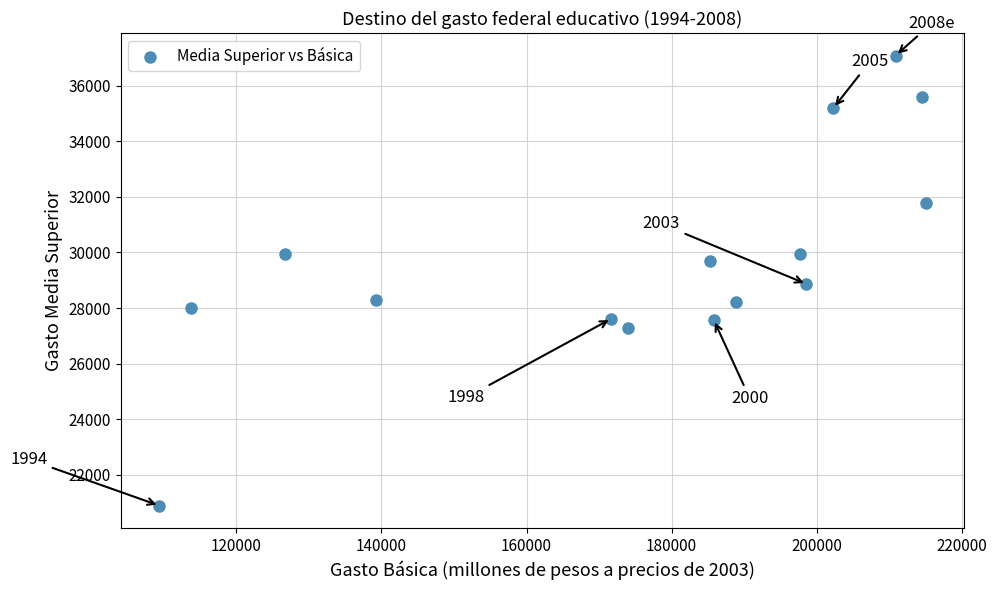

What is the range of Y values (max minus min)?

16197.4